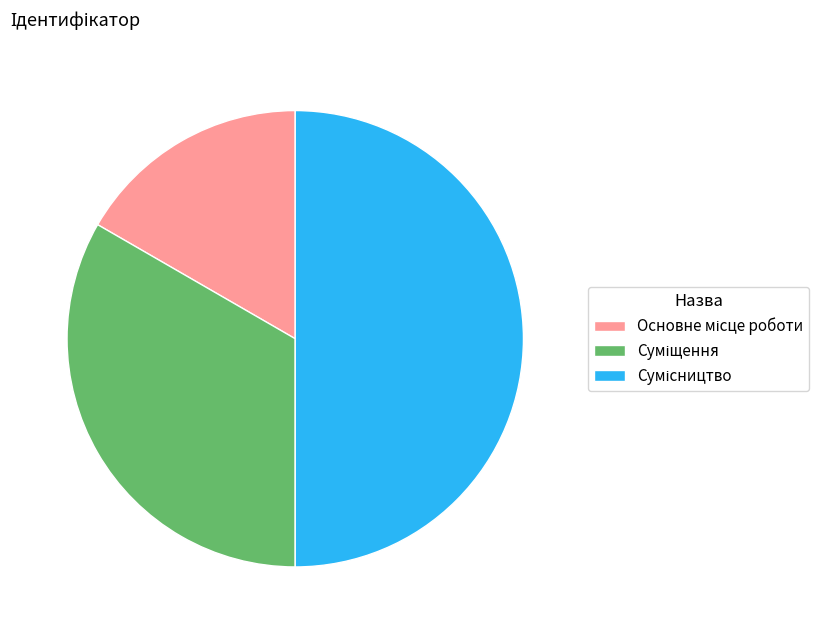

How many segments does this pie chart have?

3